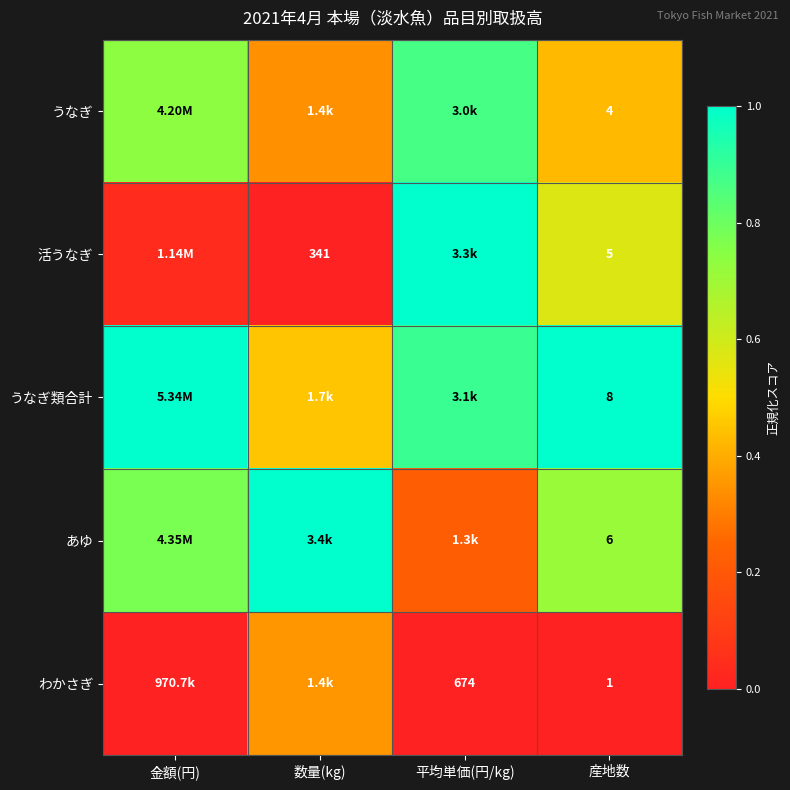

How many distinct data groups are displayed?

5